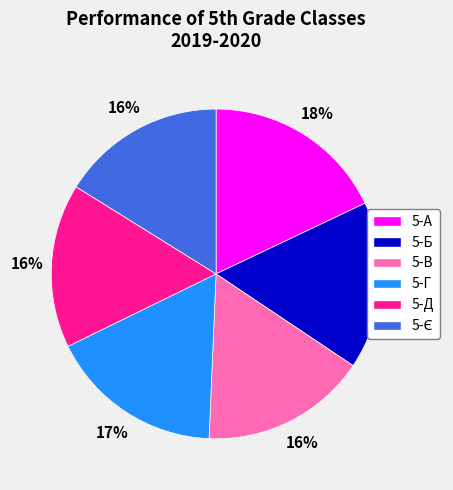

True or false: 5-Б accounts for 25% of the total.

False